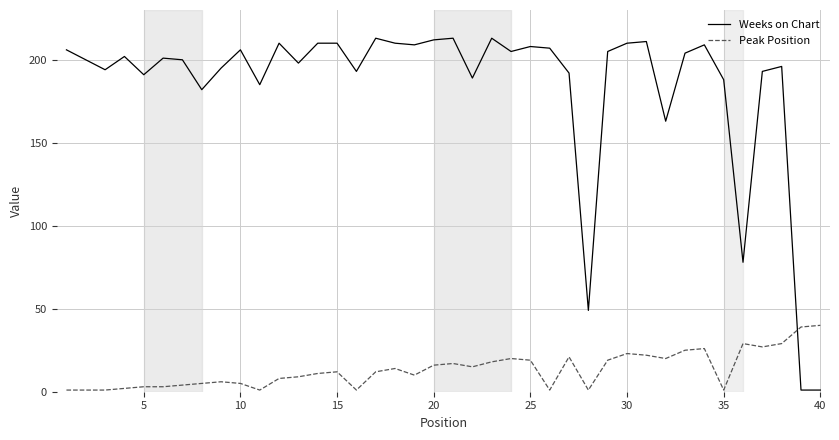

What is the difference between the maximum and minimum values in the Weeks on Chart series?

212